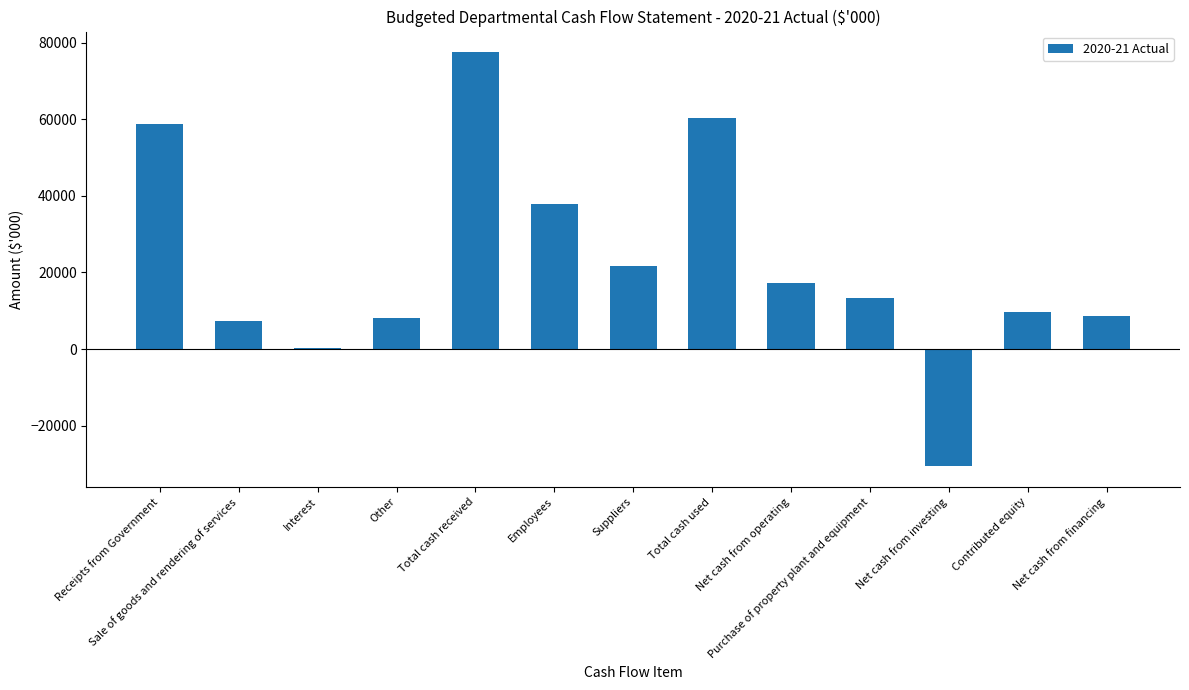

Approximately how many times larger is the value at Suppliers compared to Purchase of property plant and equipment?

1.6